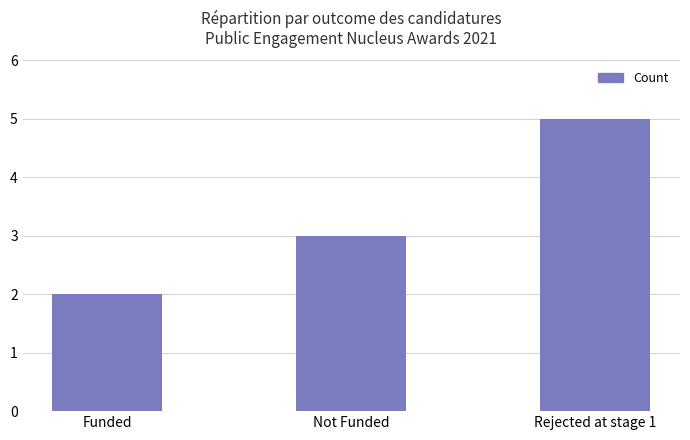

What is the sum of all values?

10